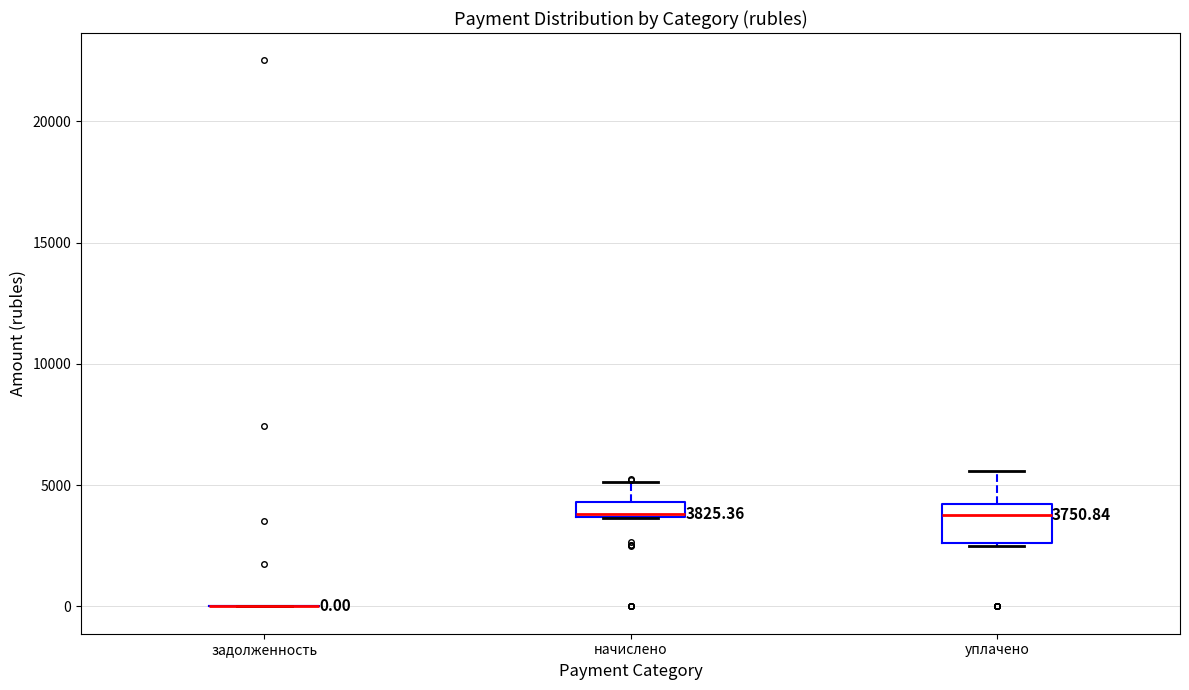

Which box is the tallest, from its lower edge to its upper edge?

уплачено